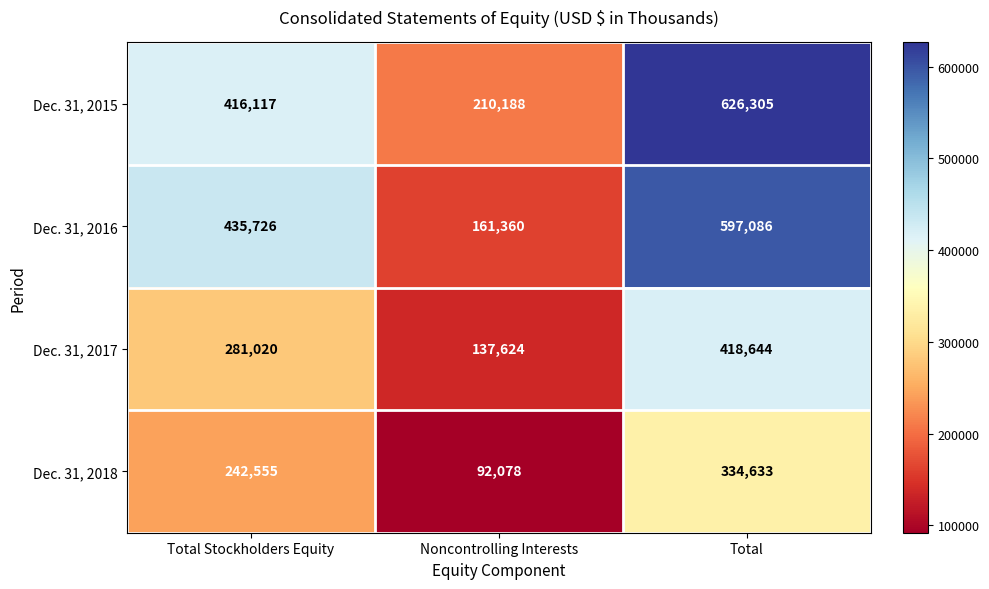

Reading left to right, transcribe all the data shown in this chart.

Dec. 31, 2015: 416117	210188	626305
Dec. 31, 2016: 435726	161360	597086
Dec. 31, 2017: 281020	137624	418644
Dec. 31, 2018: 242555	92078	334633